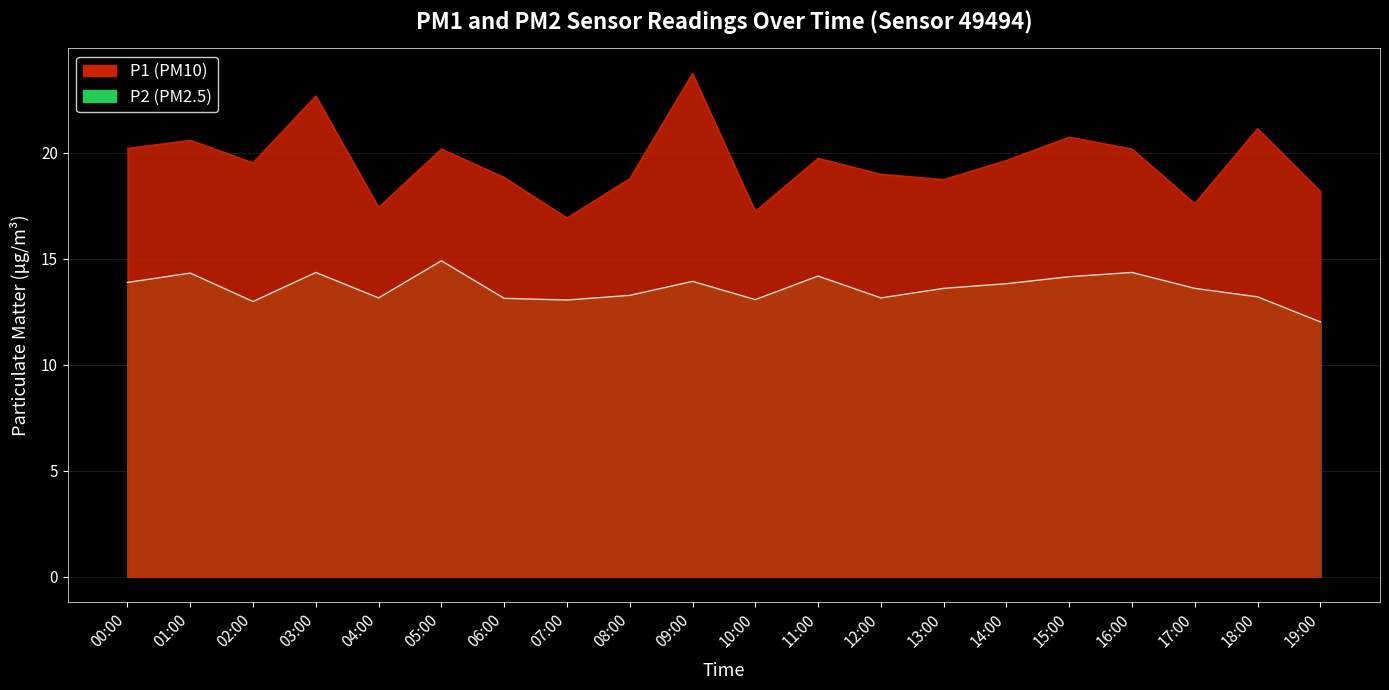

Where is P1 nearest to the value 20?

05:00